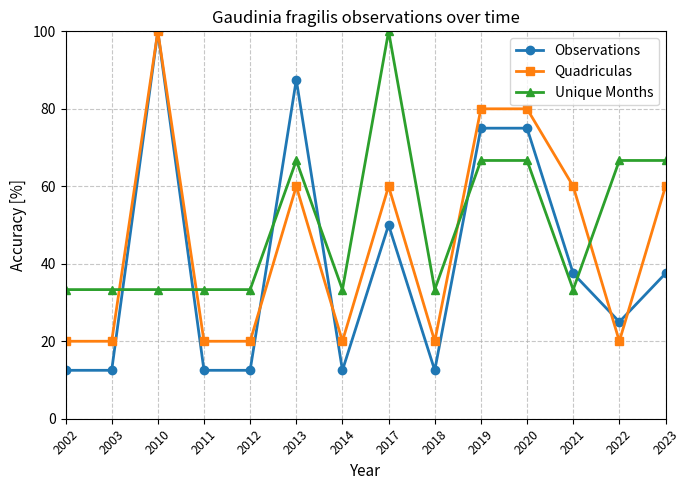

After their last crossing, which series has the higher values: Observations or Unique Months?

Unique Months